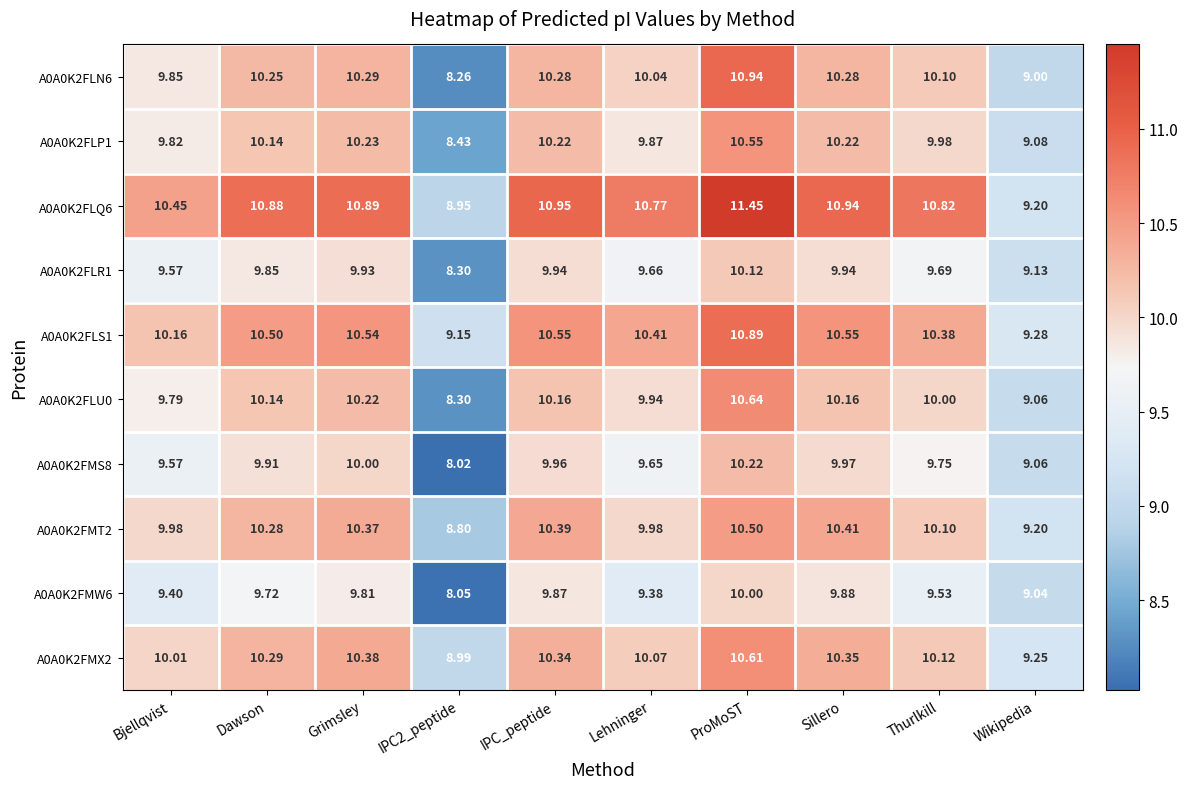

How many data points does each series have?

10